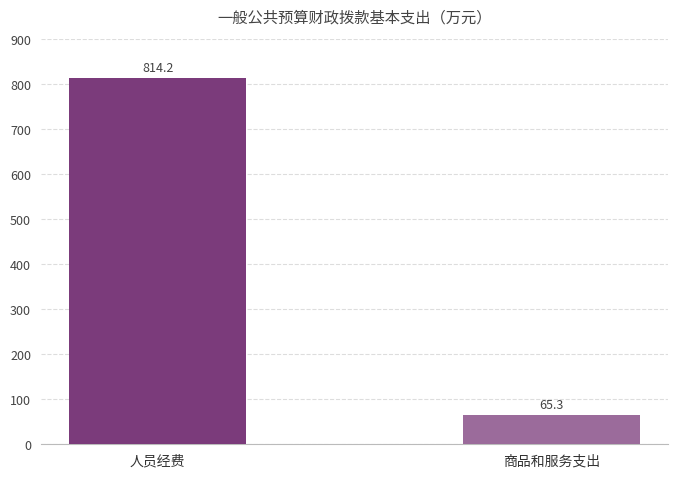

Reading left to right, what are all the values shown in this chart?

814.2	65.3